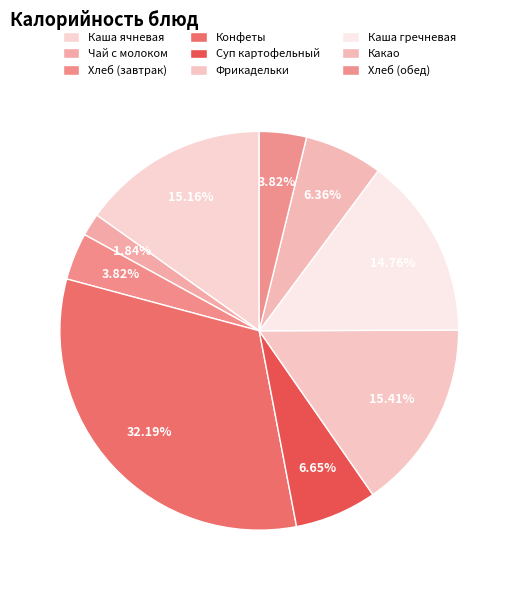

Approximately how many times larger is the value at Суп картофельный compared to Хлеб (завтрак)?

1.7